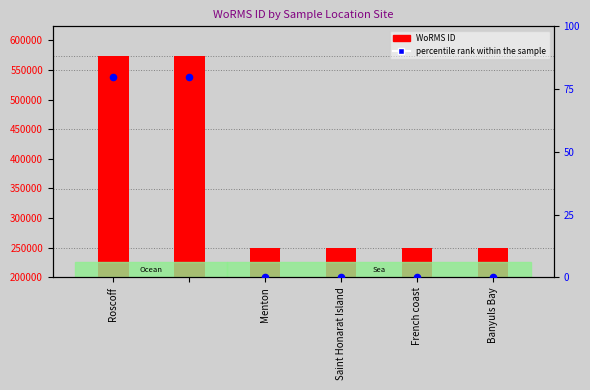

What is the change in value from Roscoff to Banyuls Bay?

-80